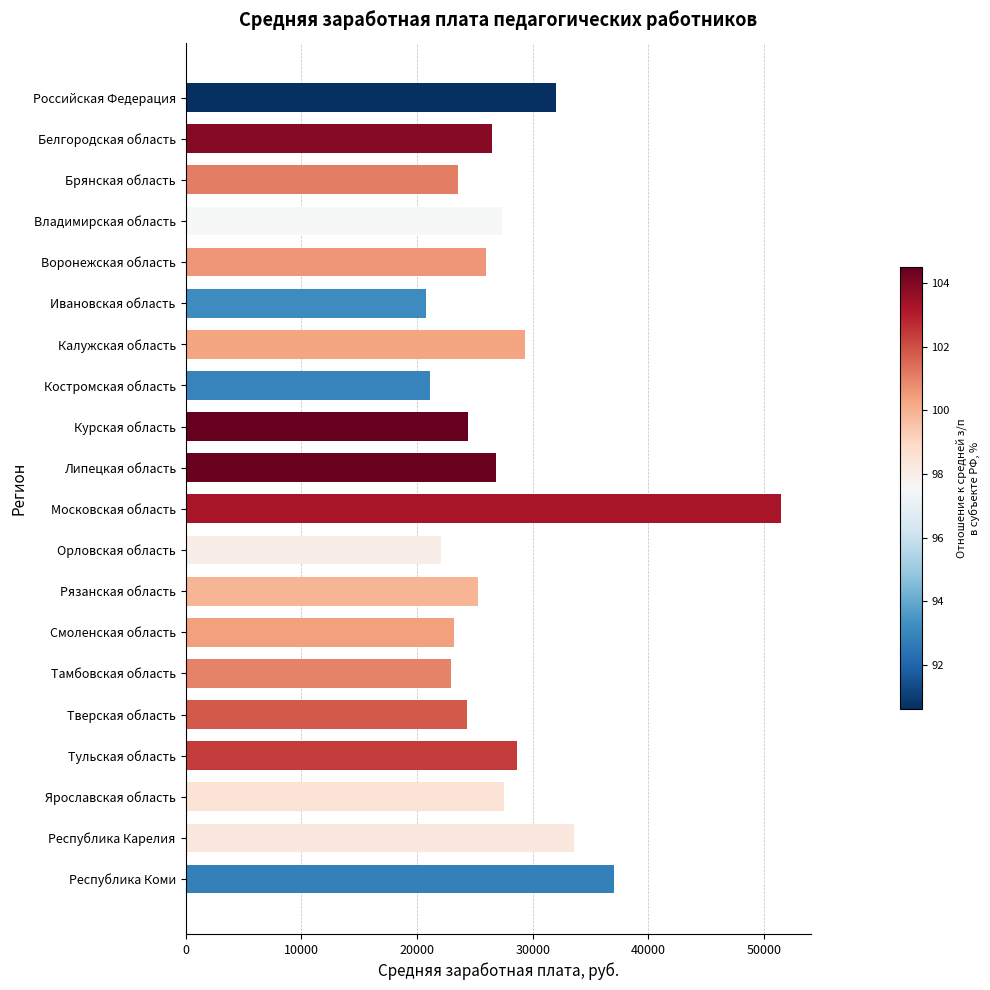

The chart shows a value of 52702.7 at Российская Федерация. True or false?

False